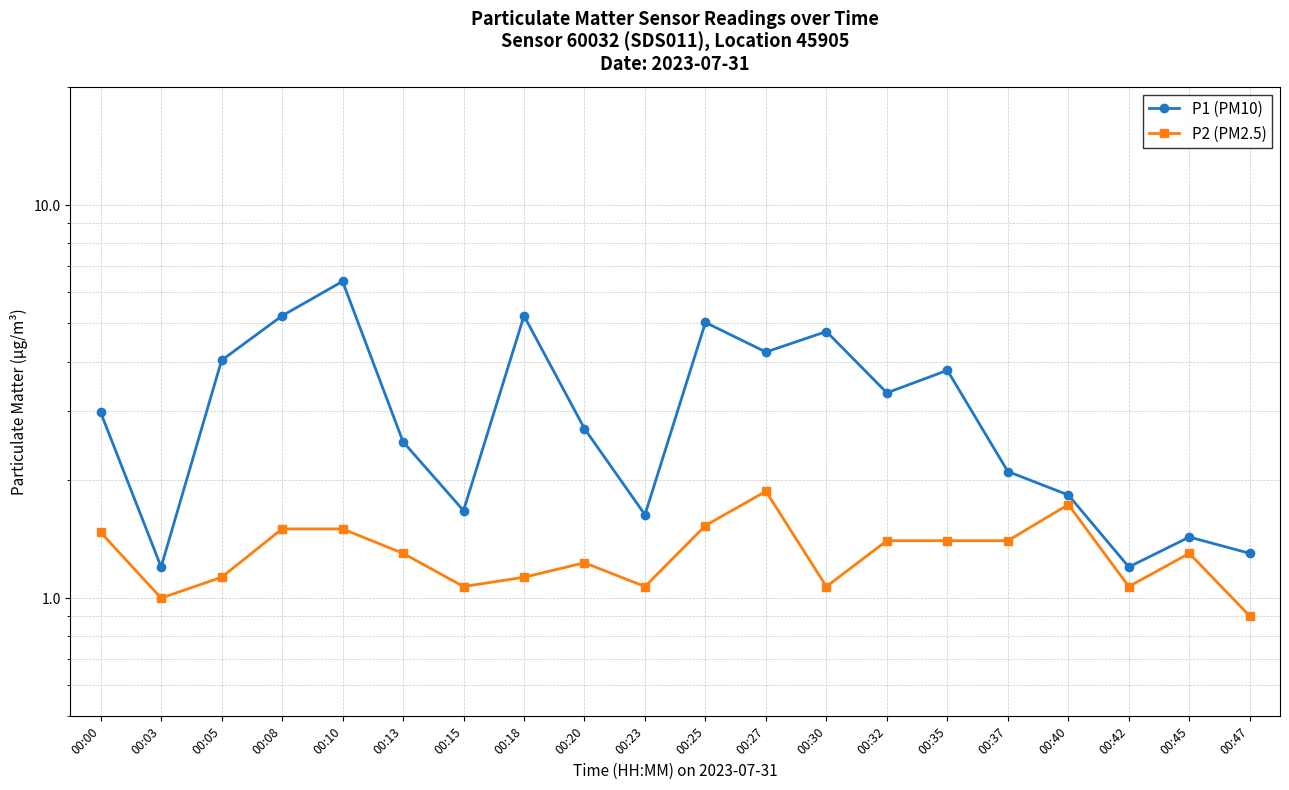

What is the value of the P1 (PM10) point at the 8th from the left?

5.2